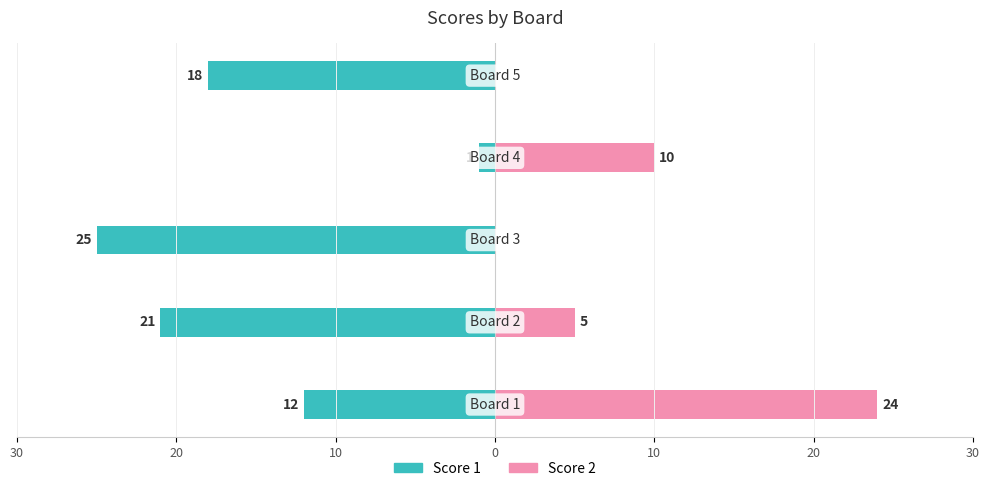

What is the sum of all Score 1 values?

-77